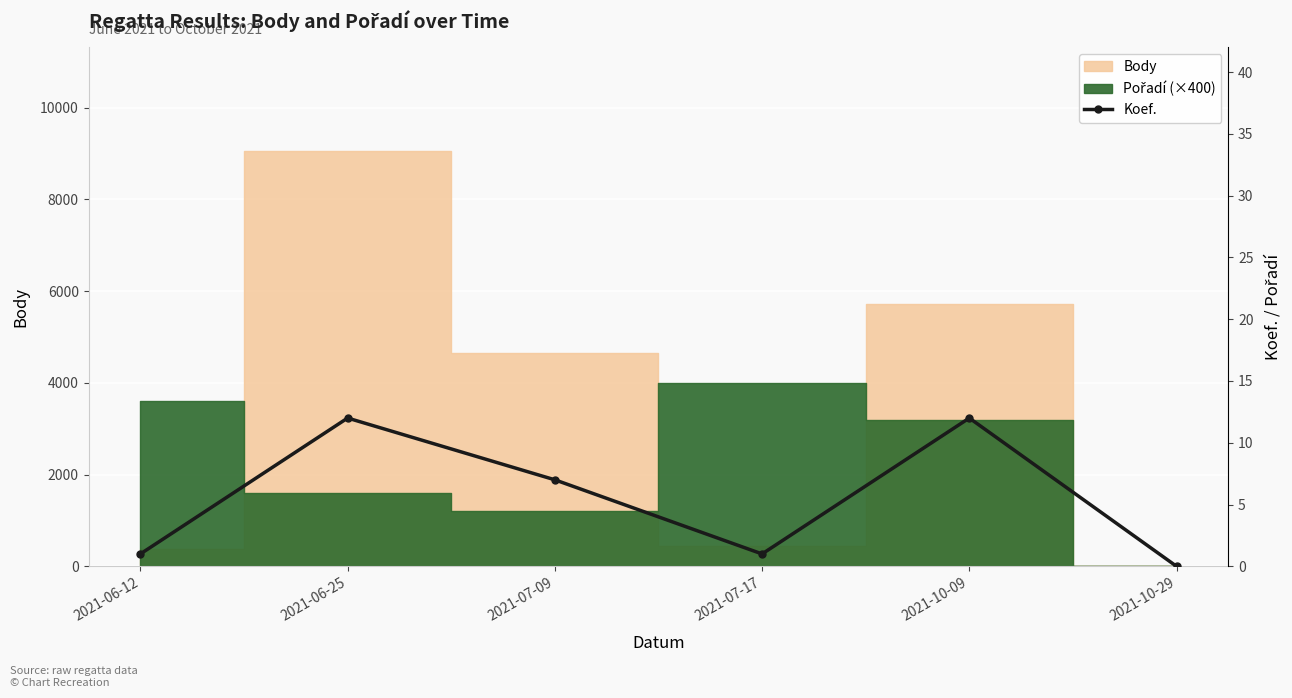

True or false: the data shows 6 at 2021-10-09.

False